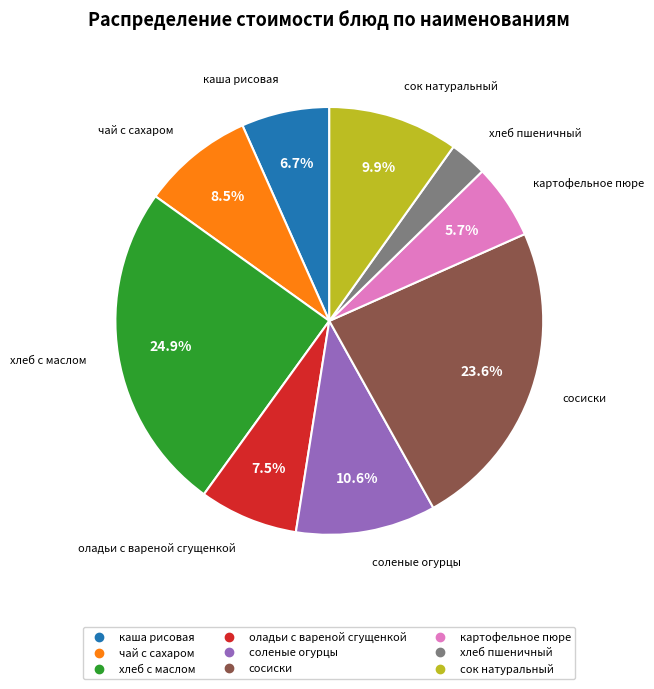

To the nearest percent, what is the combined percentage of чай с сахаром and соленые огурцы?

19%